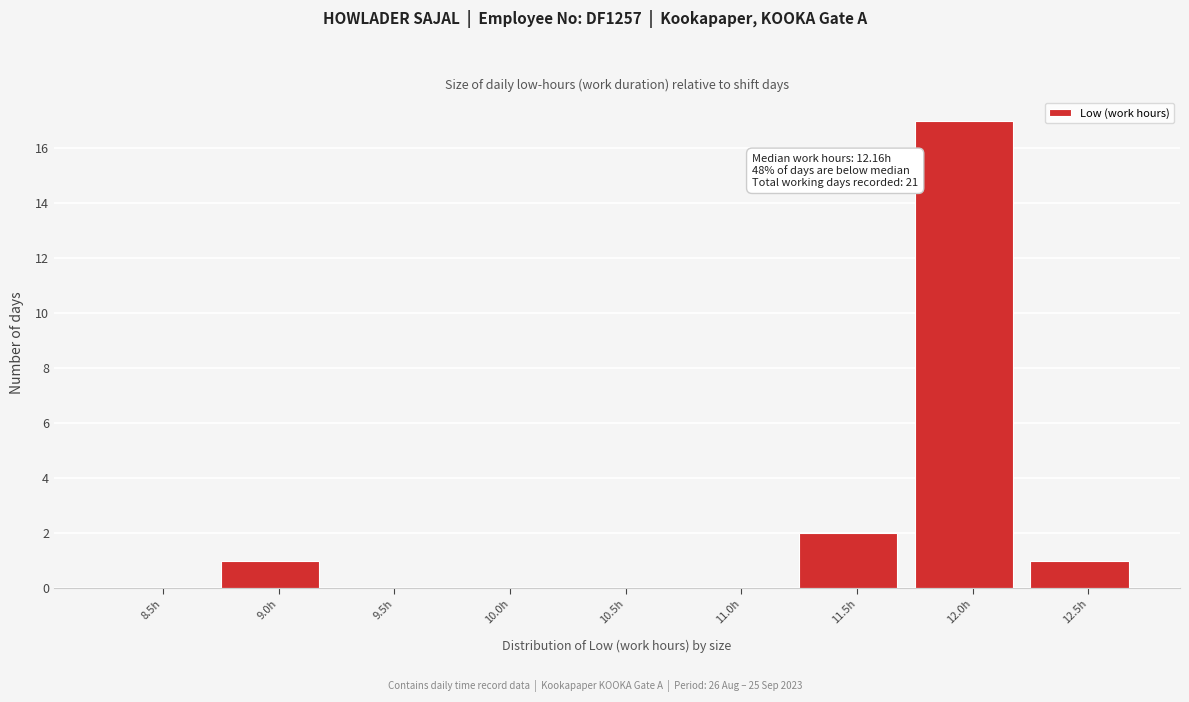

Reading left to right, extract all data points from this chart.

8.5h=0	9.0h=1	9.5h=0	10.0h=0	10.5h=0	11.0h=0	11.5h=2	12.0h=17	12.5h=1